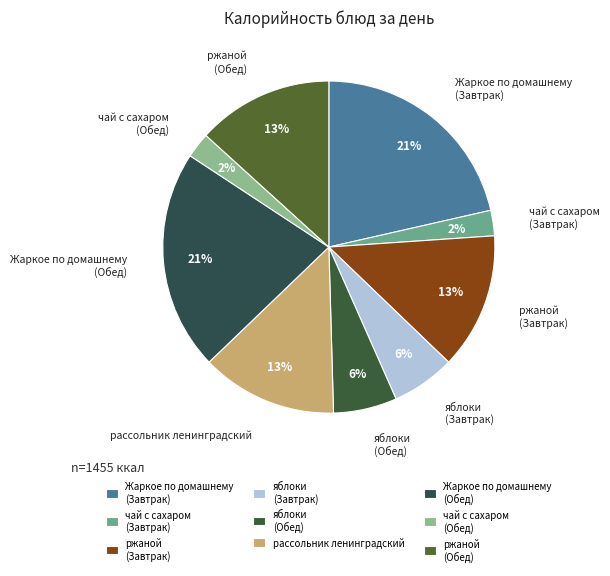

What percentage is the чай с сахаром (Завтрак) slice, to the nearest percent?

2%